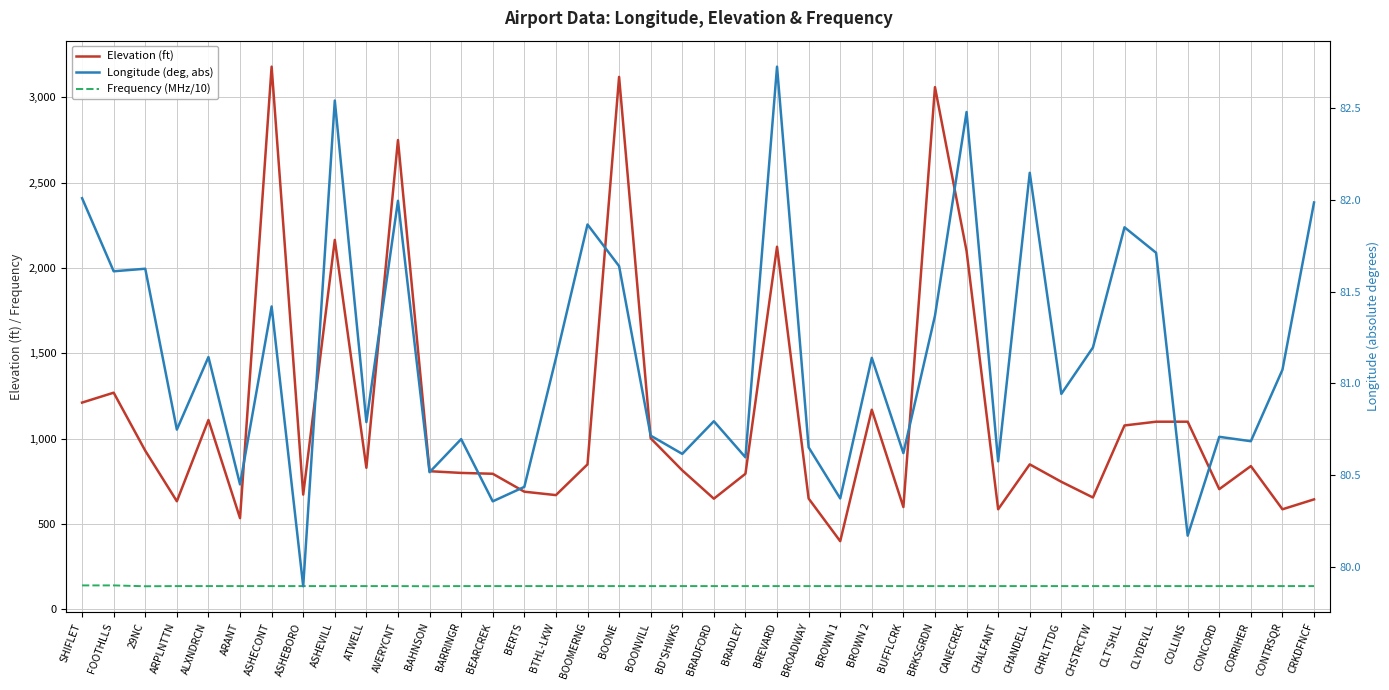

At which category is the sum across all series the highest?

ASHECONT